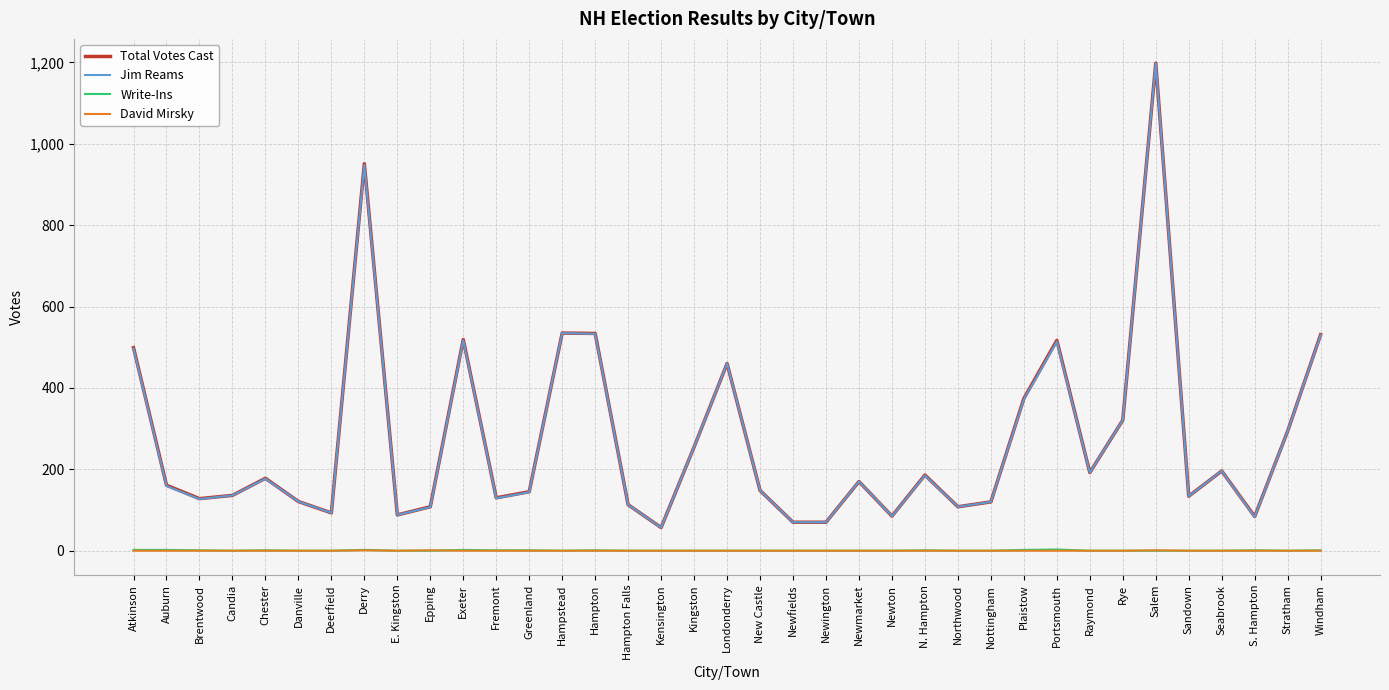

True or false: Total Votes Cast and David Mirsky intersect in this chart.

False